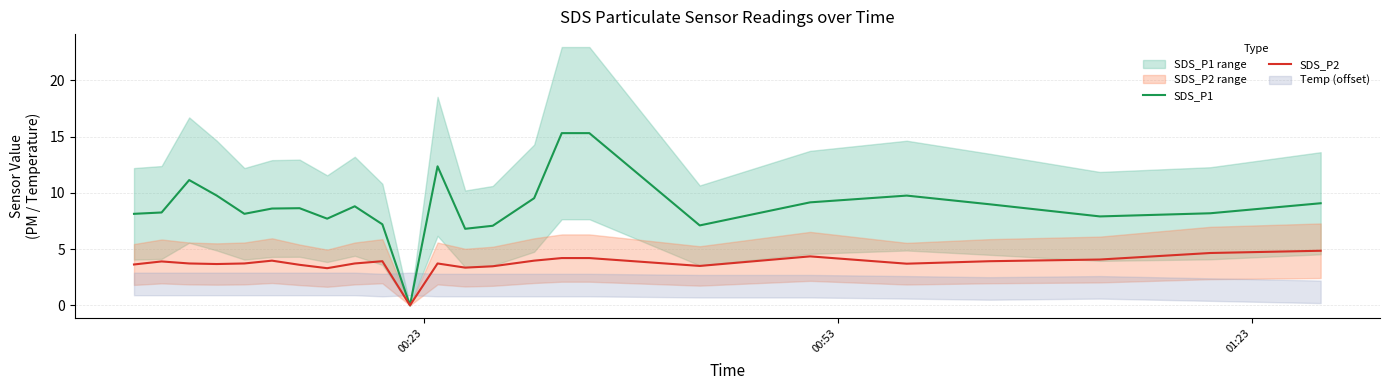

What is the difference between the second highest and second lowest values in the SDS_P2 series?

1.4